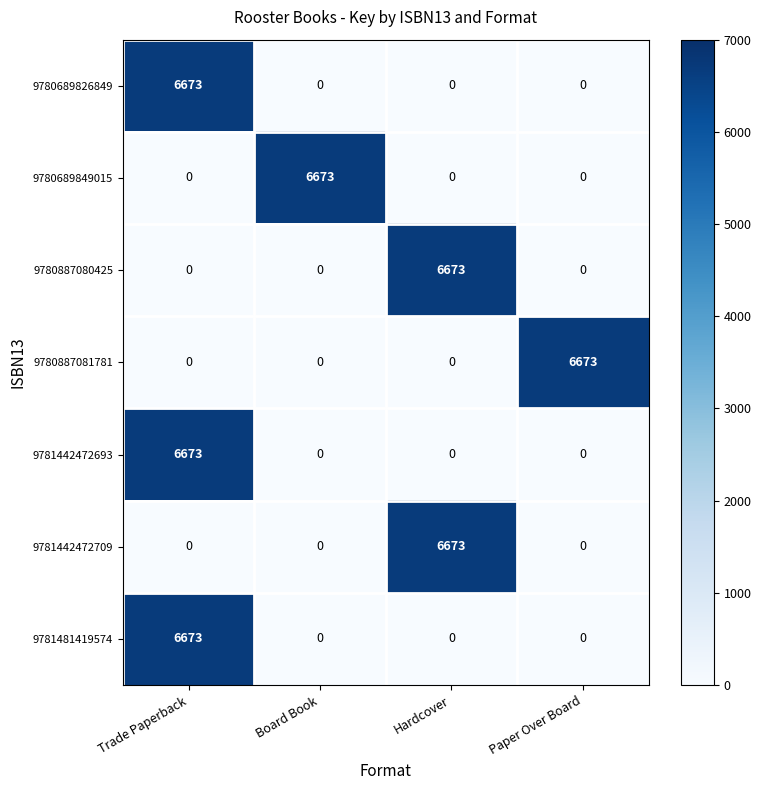

Reading left to right, extract all data points from this chart.

9780689826849: 6673	0	0	0
9780689849015: 0	6673	0	0
9780887080425: 0	0	6673	0
9780887081781: 0	0	0	6673
9781442472693: 6673	0	0	0
9781442472709: 0	0	6673	0
9781481419574: 6673	0	0	0